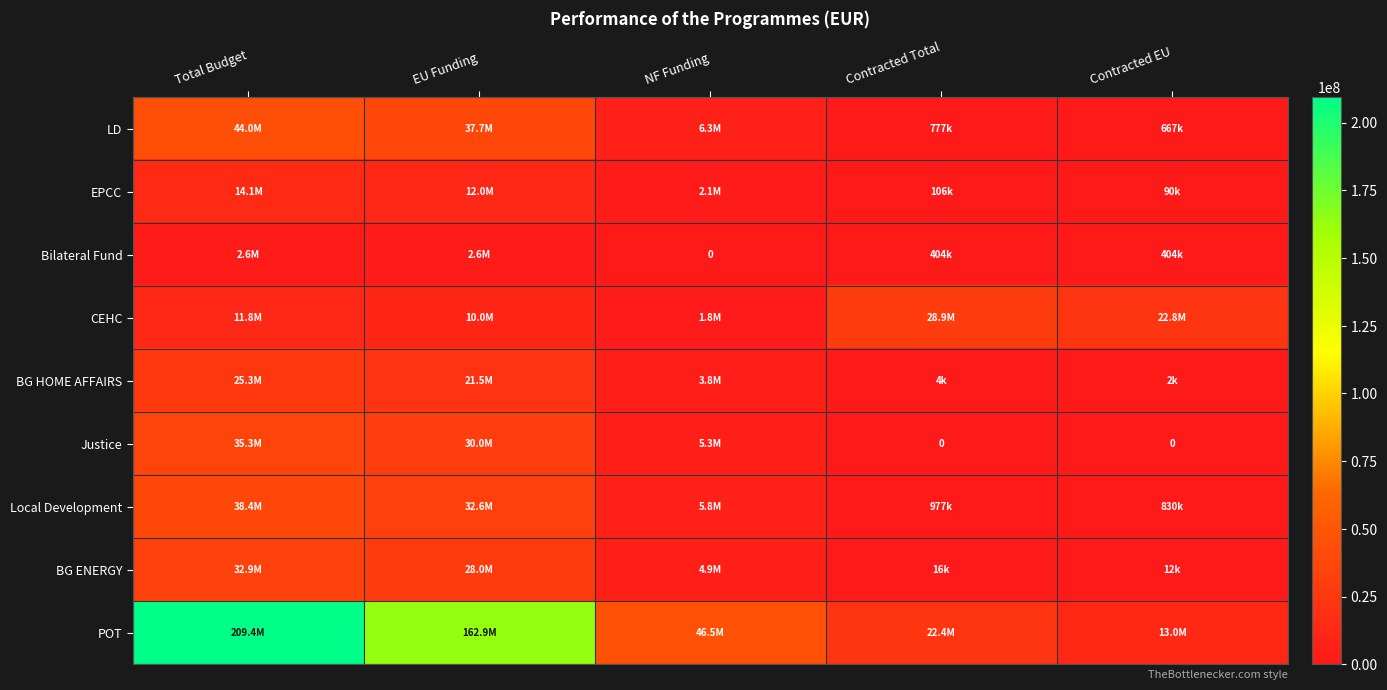

At which label is LD closest to 22323041?

EU Funding